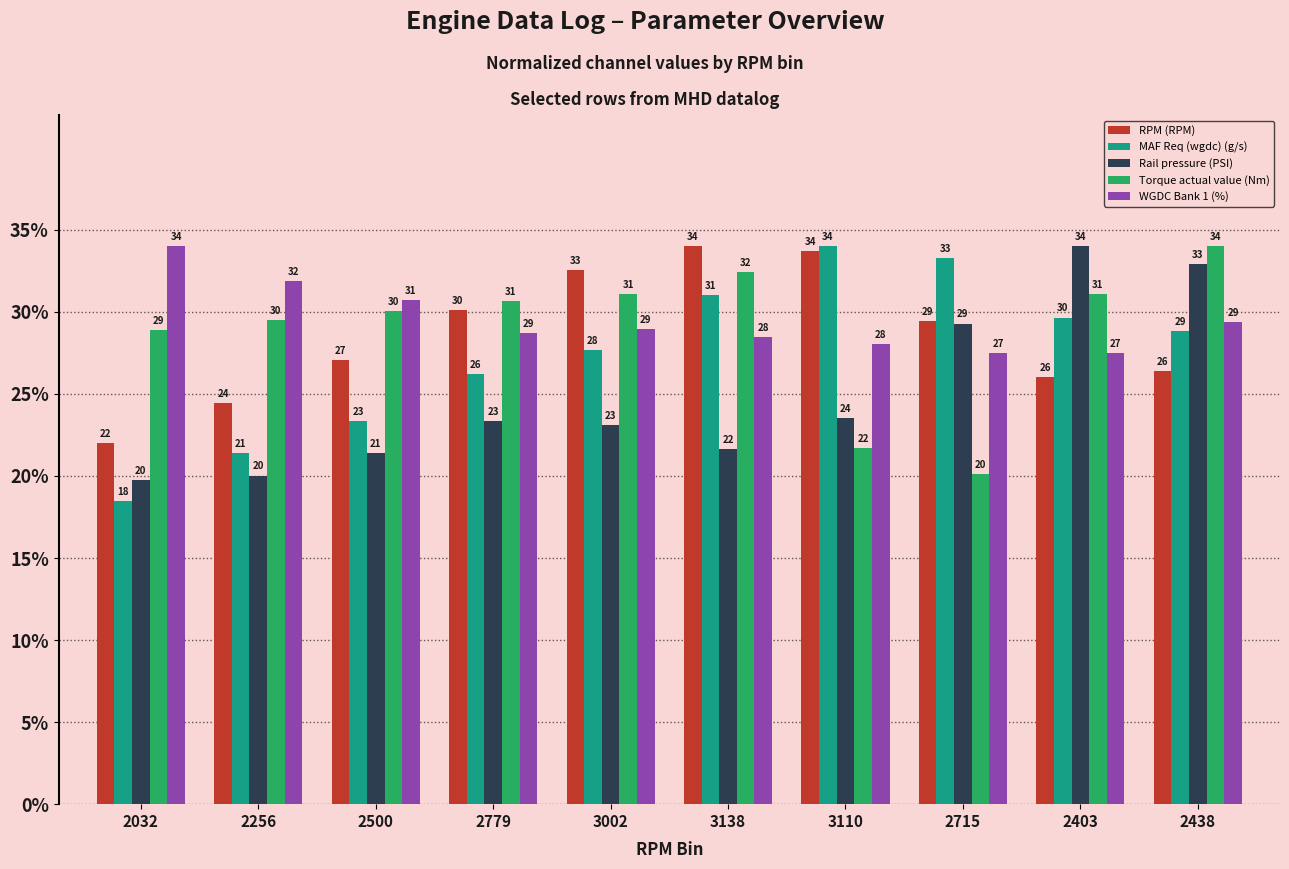

What are all the series names shown in the legend?

RPM (RPM), MAF Req (wgdc) (g/s), Rail pressure (PSI), Torque actual value (Nm), WGDC Bank 1 (%)